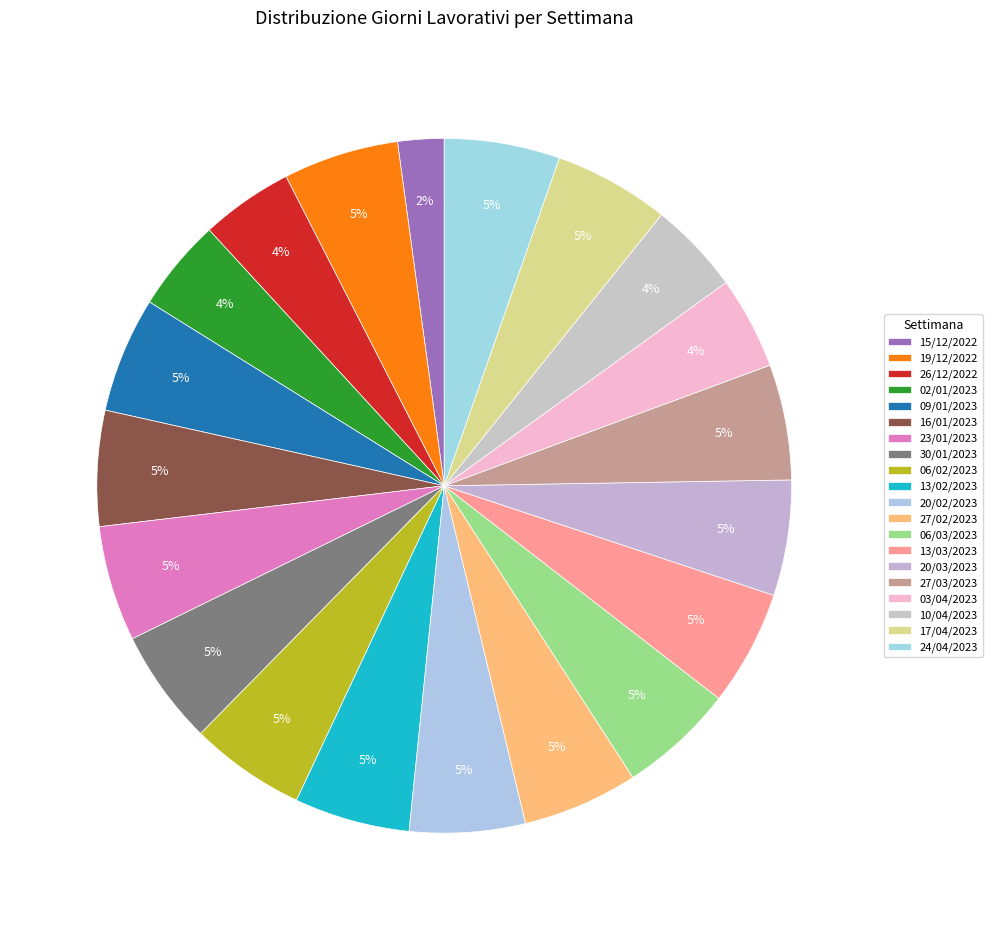

What is the smallest slice in the pie chart?

15/12/2022